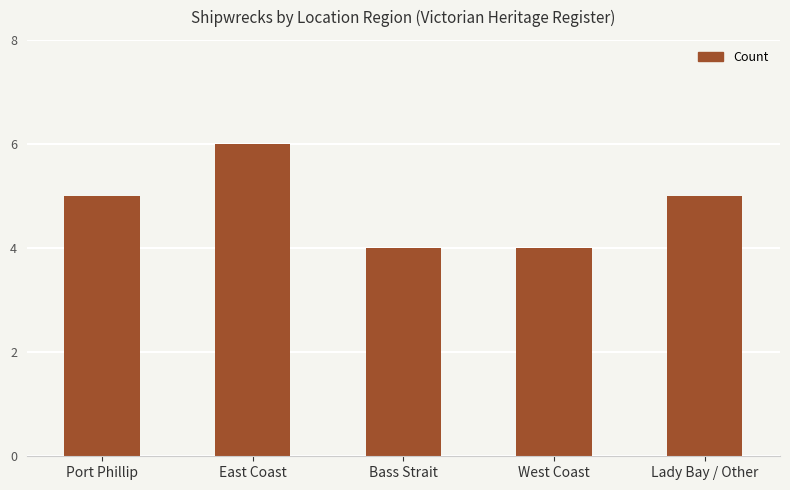

Reading left to right, list all the values displayed in this chart.

5	6	4	4	5